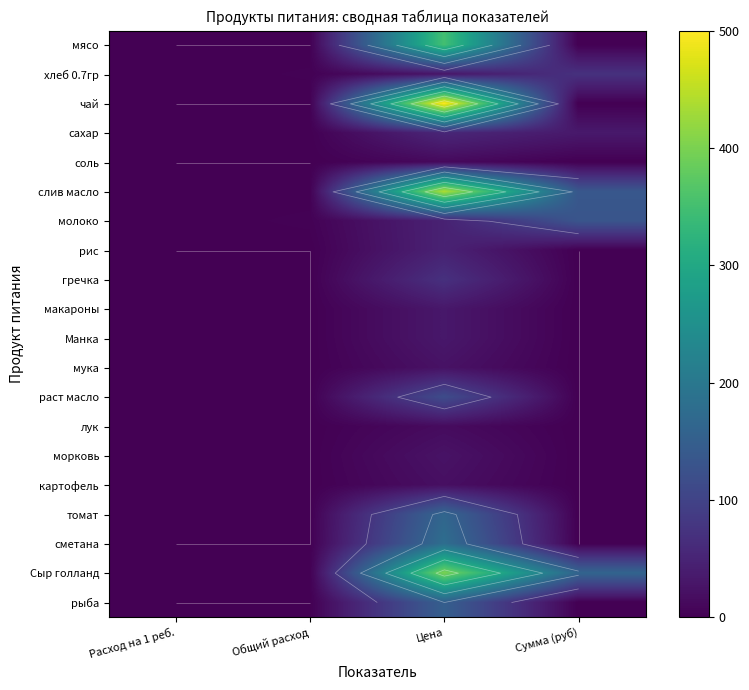

What is the difference between the highest and lowest values at Расход на 1 реб.?

0.1